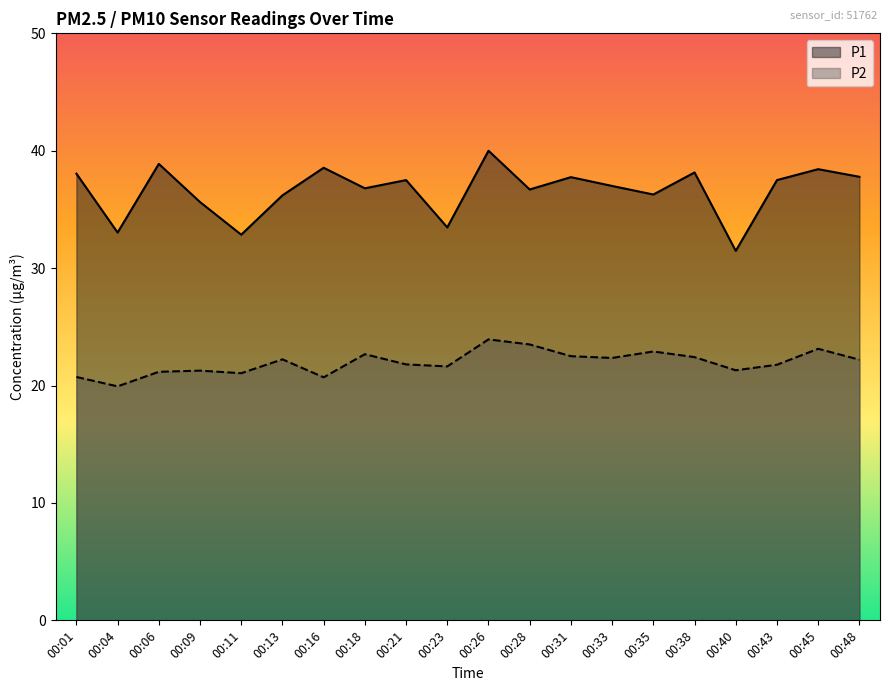

Read the P1 value at 00:40.

31.5